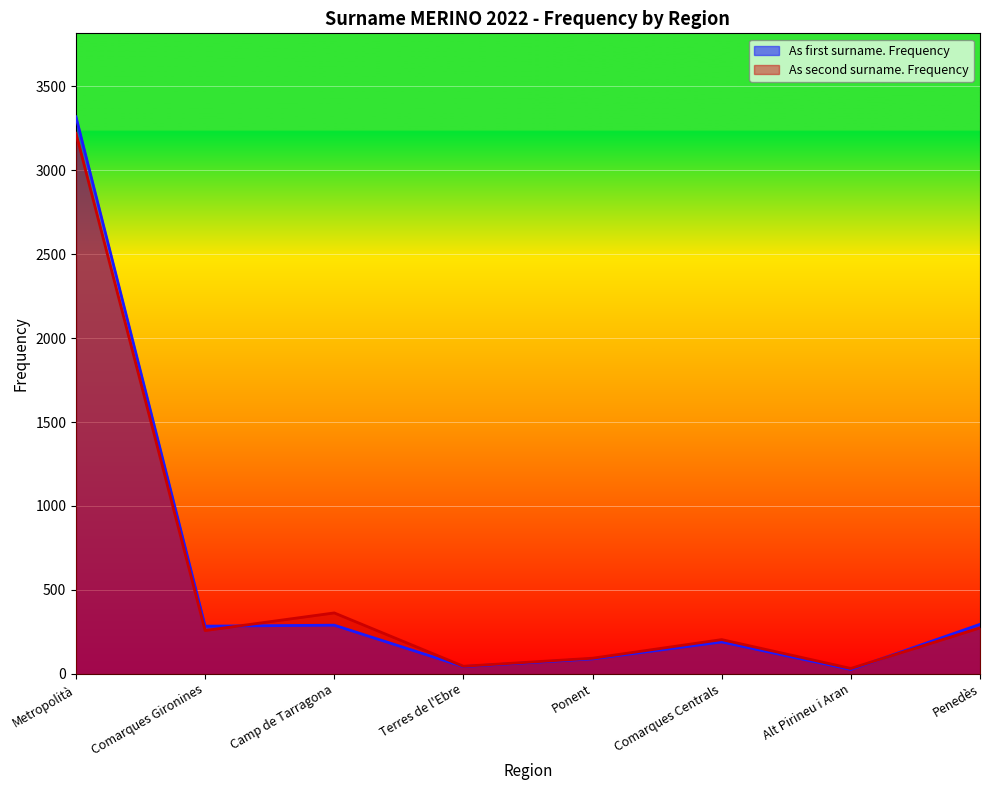

What is the difference between the maximum and minimum values in the As second surname. Frequency series?

3190